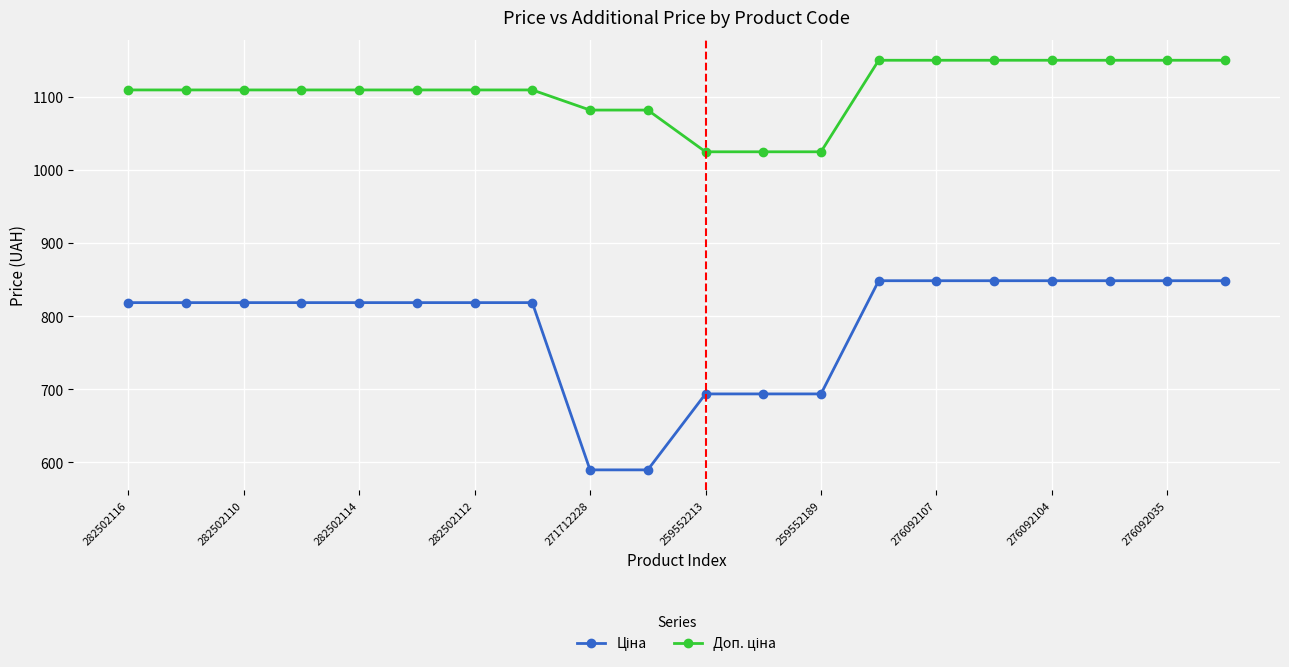

Count the number of categories in the chart.

20